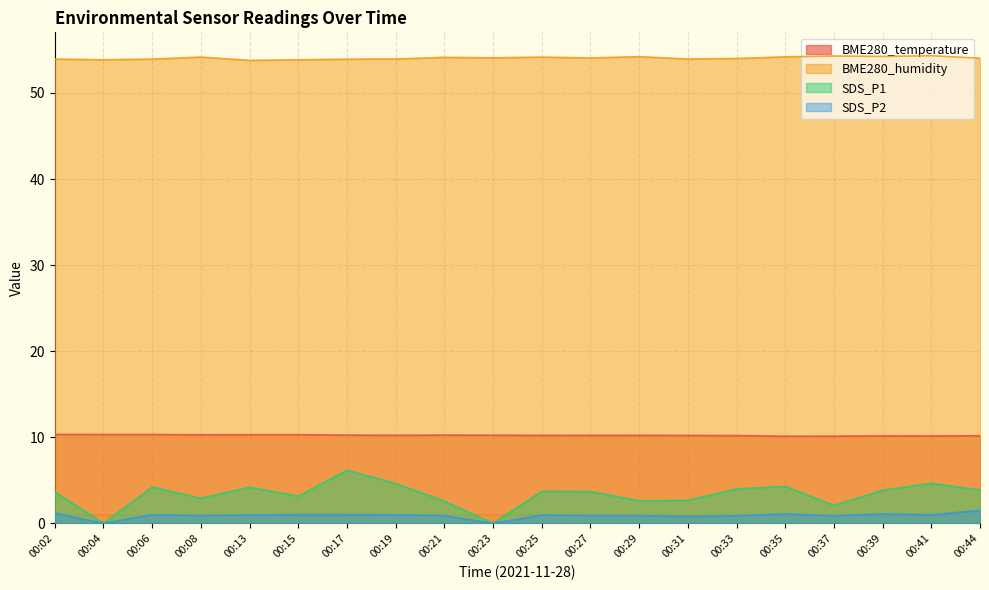

What is the total value across all series at 00:33?

69.1